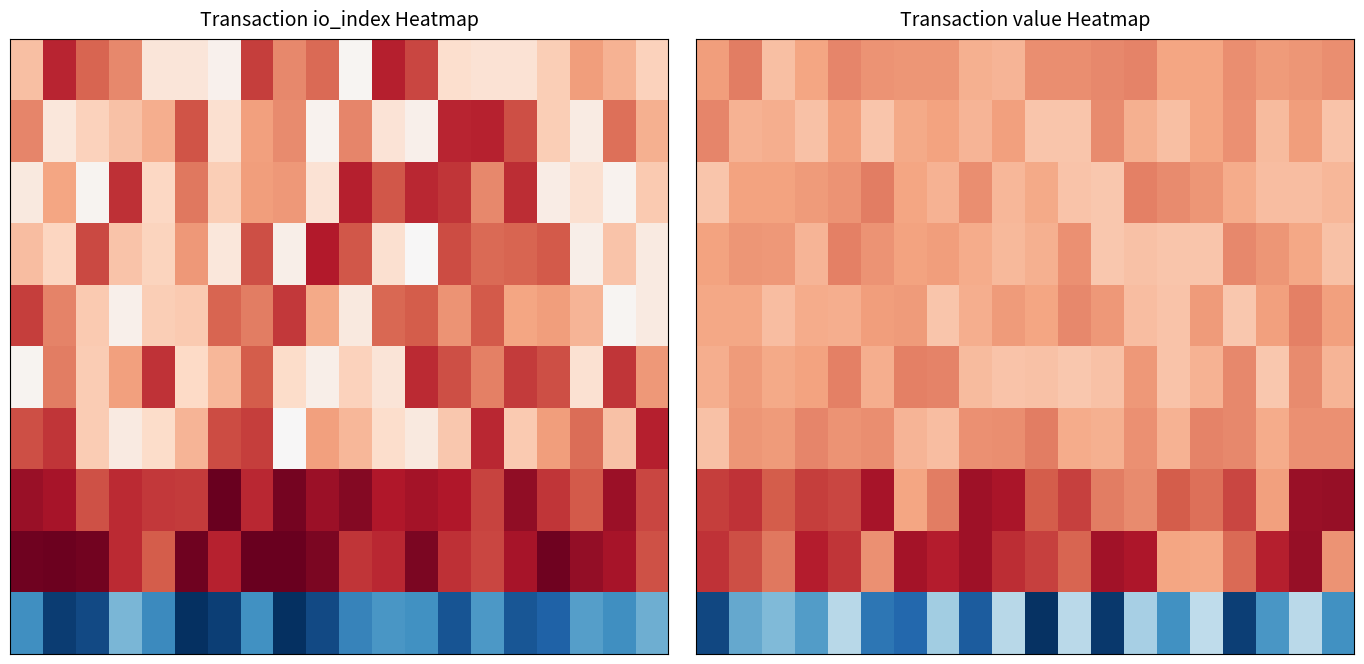

At which category is the sum across all series the highest?

18